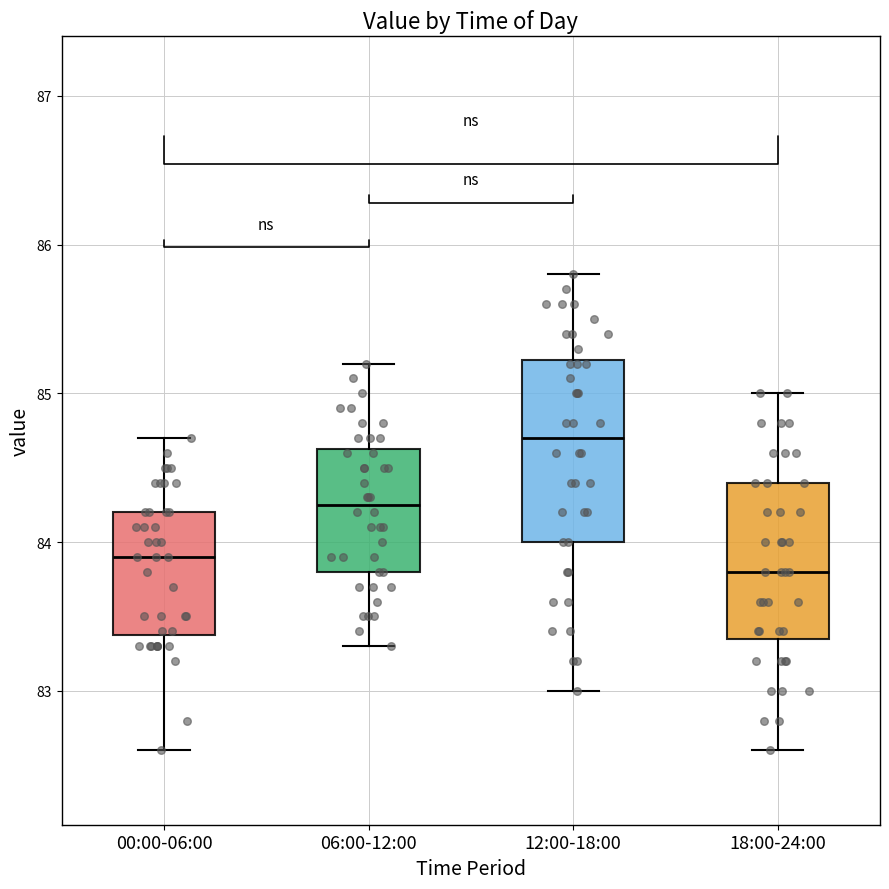

Which box has the lowest median line?

18:00-24:00